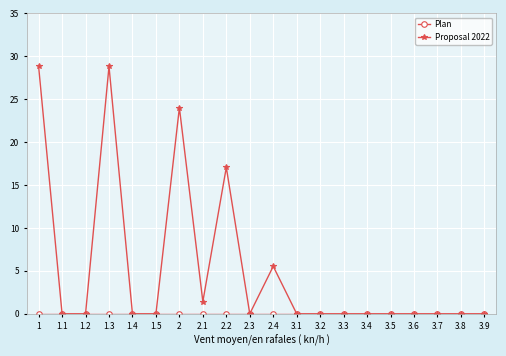

At how many categories does at least one series exceed 2?

5